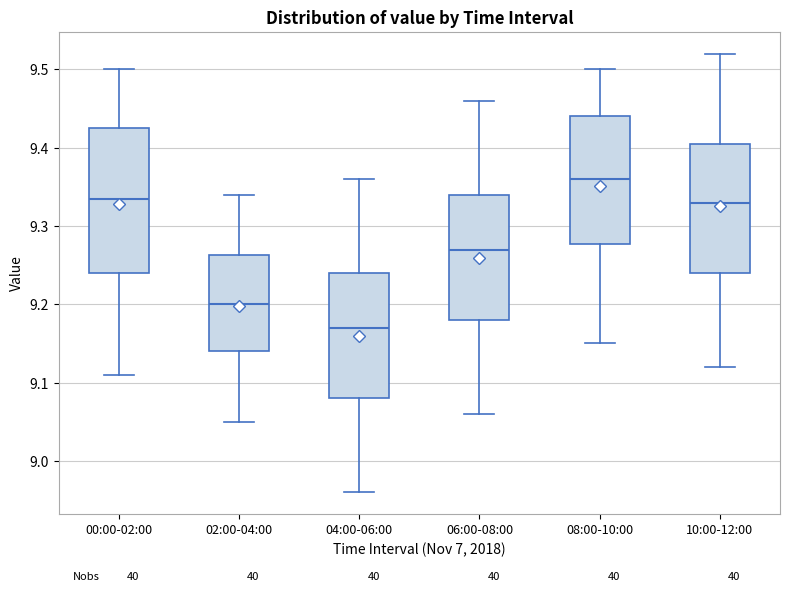

Where is the lower edge of the box for 00:00-02:00 on the y-axis? The values are not printed on the chart, so give them approximately, as read against the axis.

9.24